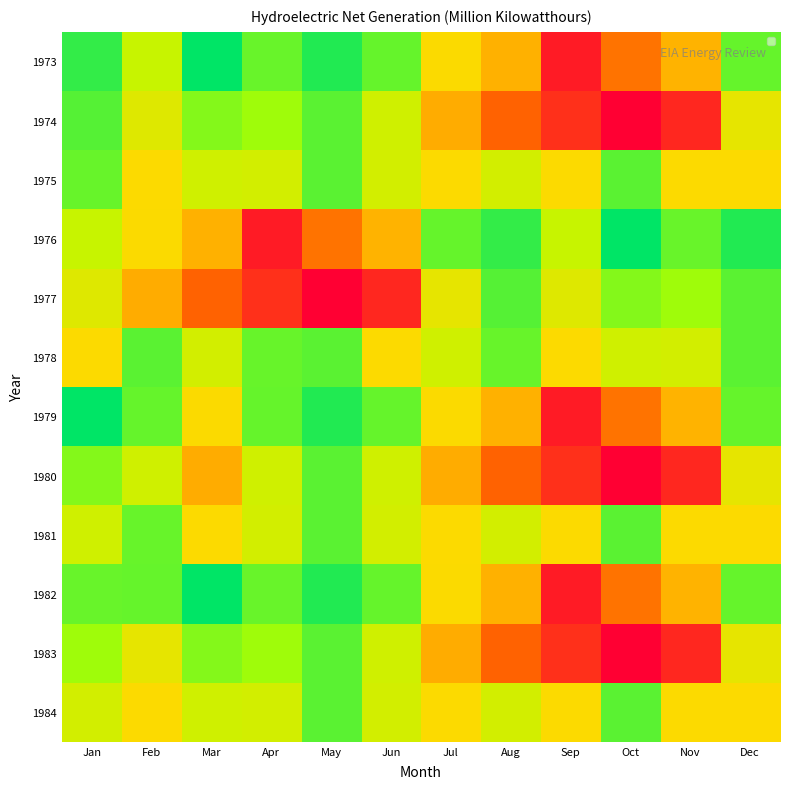

Is the value of 1981 at Jan greater than the value of 1975 at Jul?

Yes